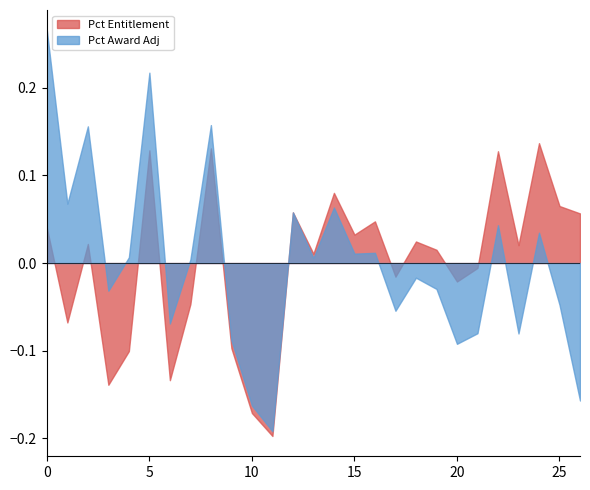

True or false: Pct Award Adj and Pct Entitlement cross at least once.

True